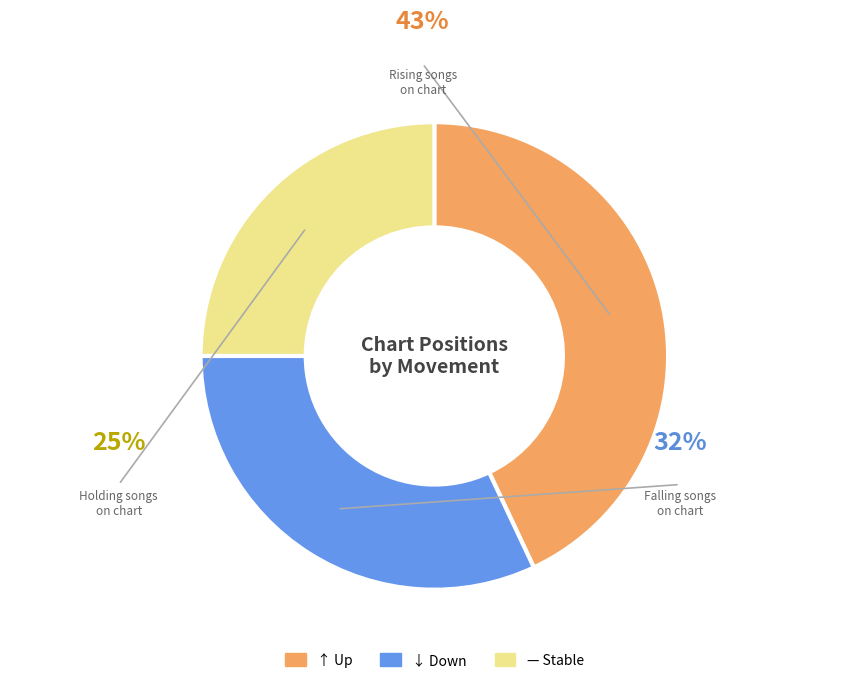

Does down account for over 50% of the chart?

No